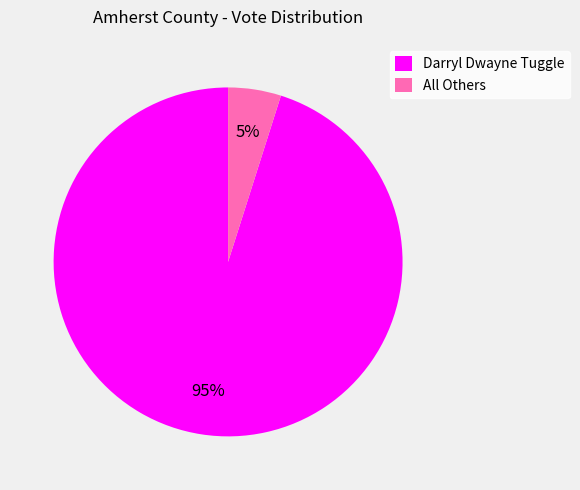

Rank the categories by value from lowest to highest.

All Others, Darryl Dwayne Tuggle